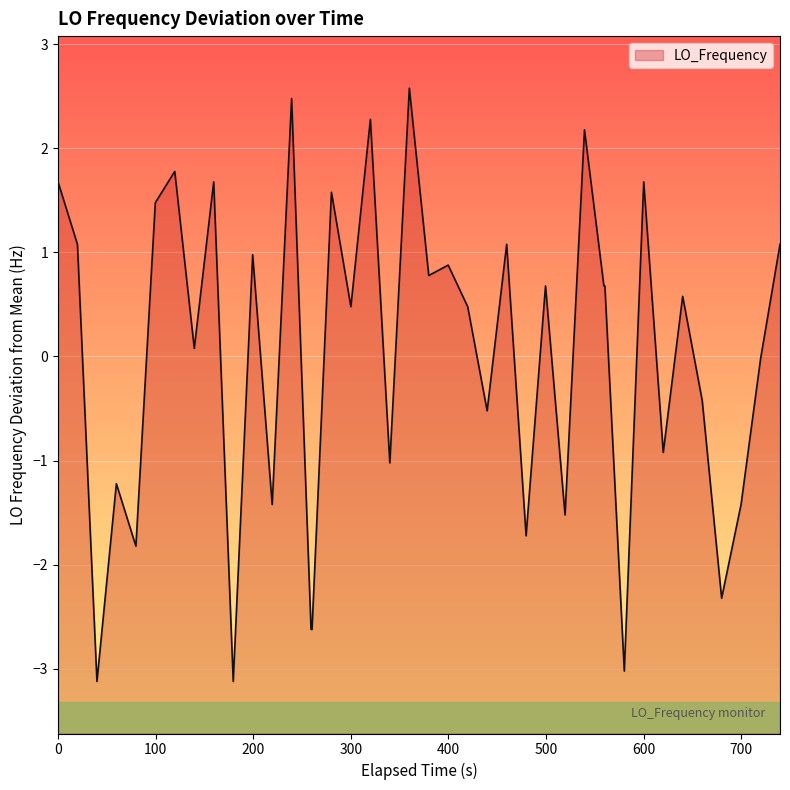

How many interior local valleys (lower than both neighbors) does the data have?

14